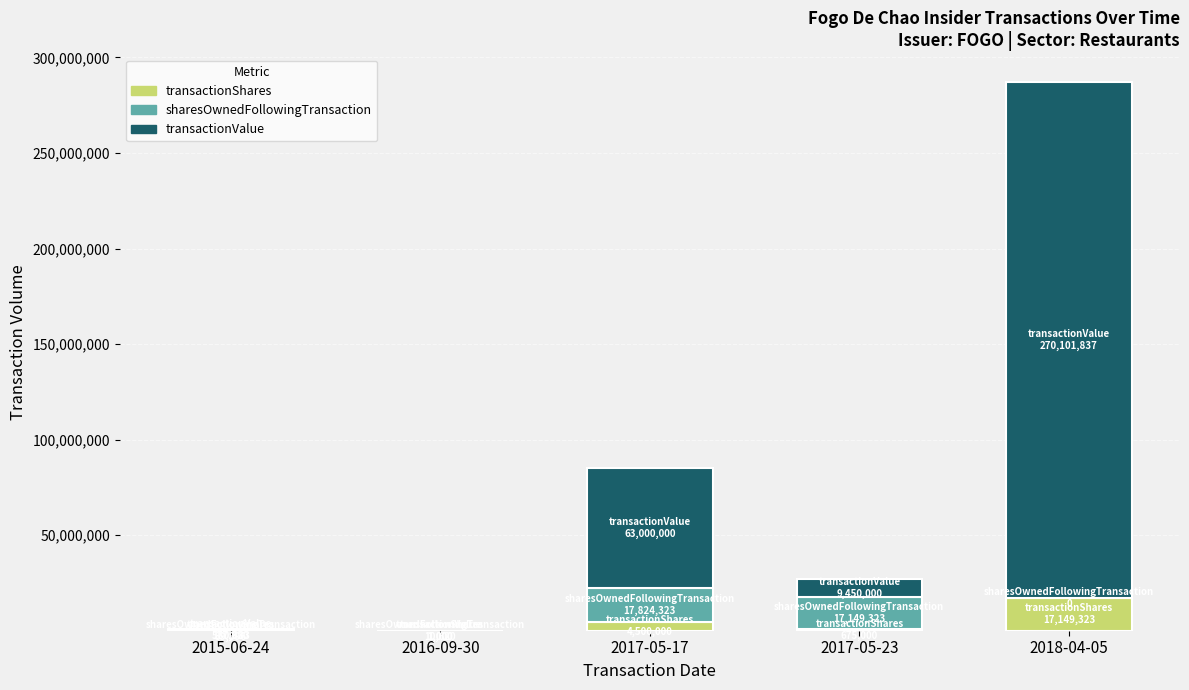

What is the difference between the transactionShares values at 2018-04-05 and 2015-06-24?

17109427